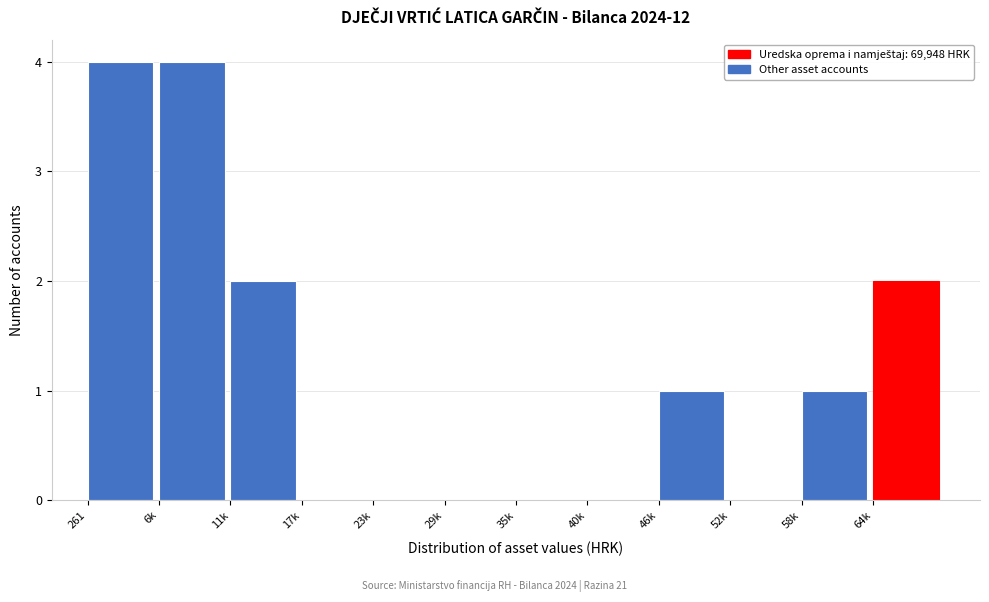

Reading left to right, what are all the values shown in this chart?

261=4	6k=4	11k=2	17k=0	23k=0	29k=0	35k=0	40k=0	46k=1	52k=0	58k=1	64k=2